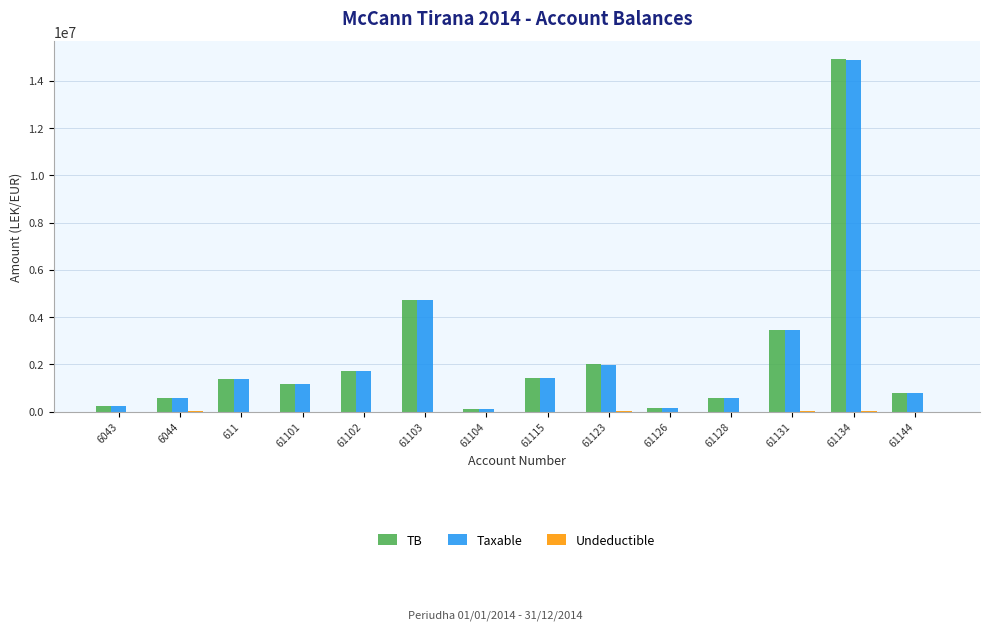

What is the total value across all series at 61101?

2298087.3